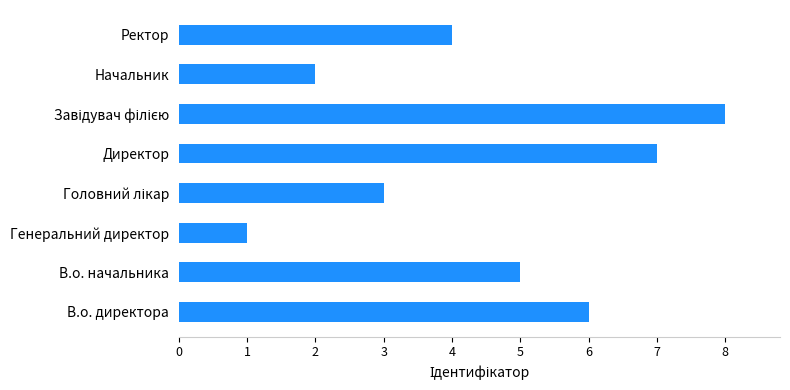

What is the change in value from В.о. директора to Директор?

+1